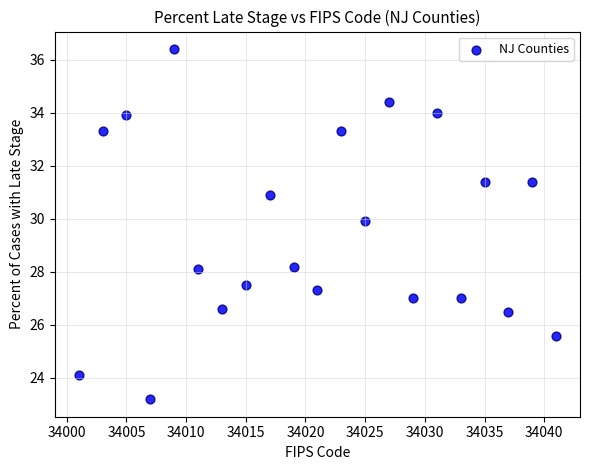

What is the range of Y values (max minus min)?

13.2